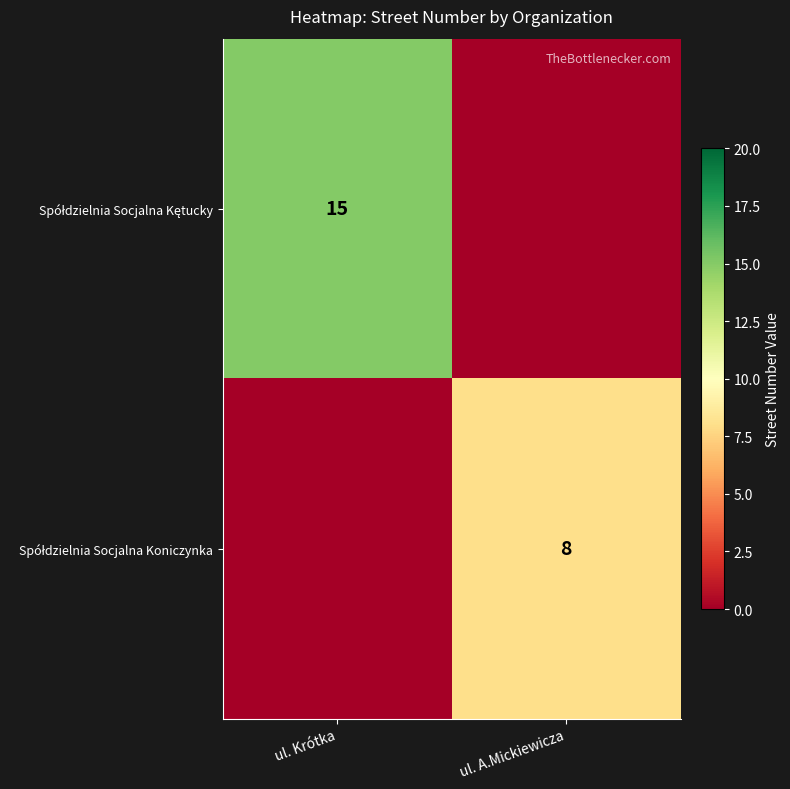

What is the spread (max minus min) of values at ul. Krótka?

15